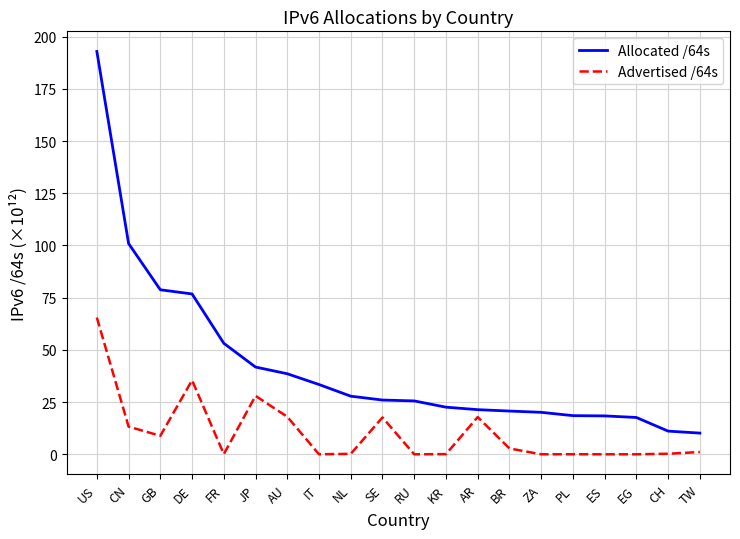

List the series in order of their peak value, lowest first.

Advertised /64s, Allocated /64s